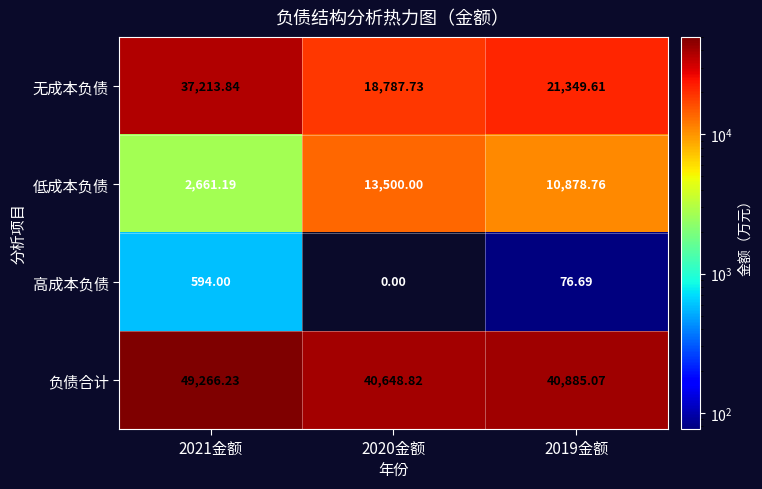

At which category is the sum across all series the highest?

2021金额